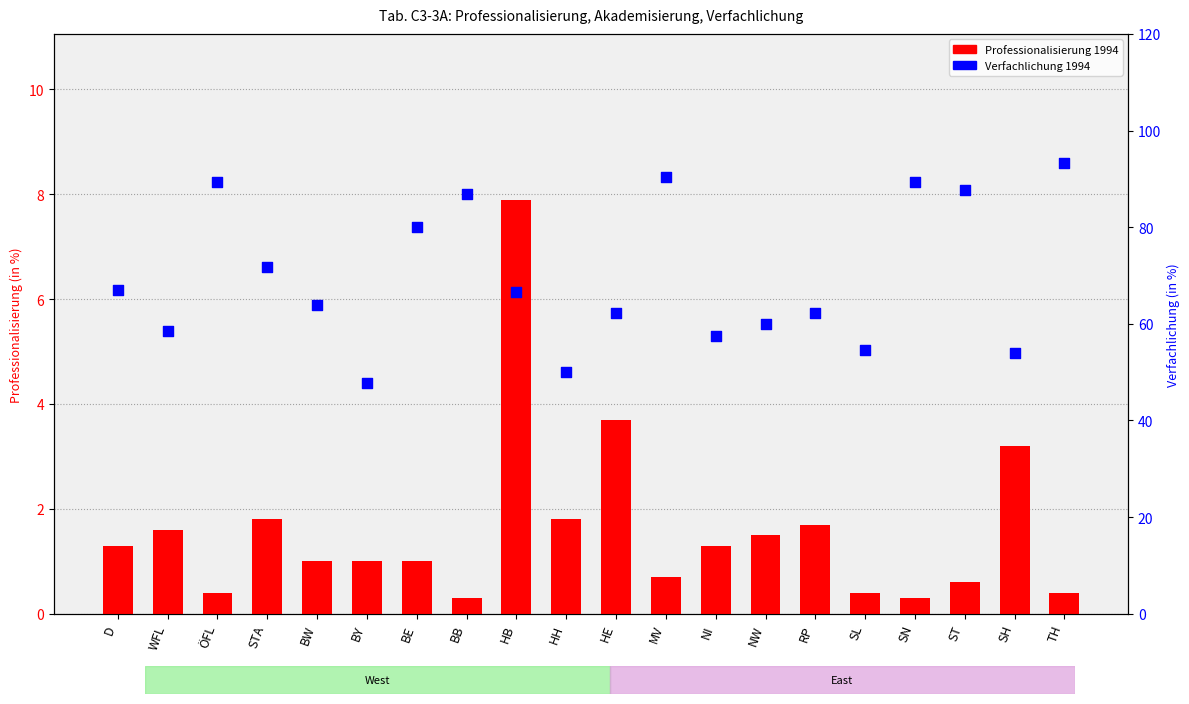

Which series contains the lowest Y value?

Professionalisierung 1994